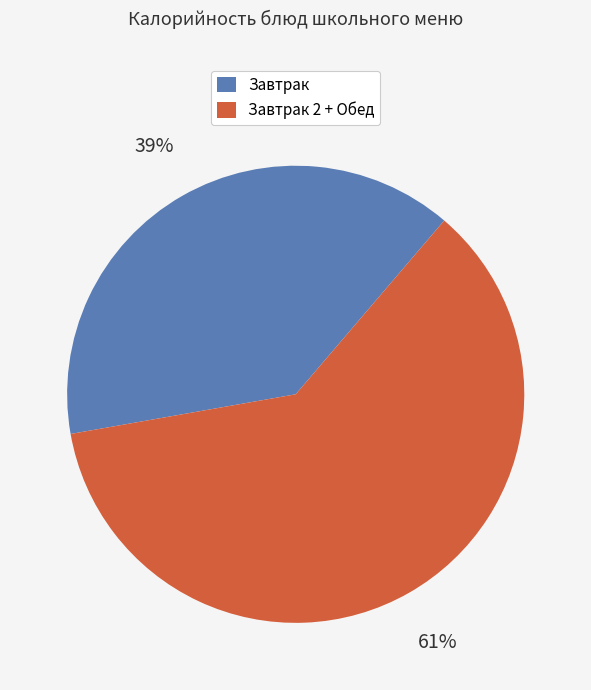

How many slices are in this pie chart?

2